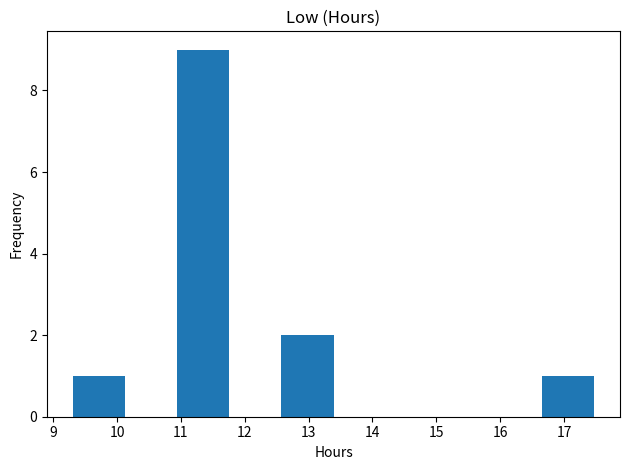

Reading left to right, list every bar in this chart as the range it spans on the x-axis followed by its height. Neither the bar edges nor the heights are printed on the chart, so give them approximately, as read against the axes.

9.3 to 10.1: 1
10.1 to 10.9: 0
10.9 to 11.8: 9
11.8 to 12.6: 0
12.6 to 13.4: 2
13.4 to 14.2: 0
14.2 to 15.0: 0
15.0 to 15.8: 0
15.8 to 16.7: 0
16.7 to 17.5: 1